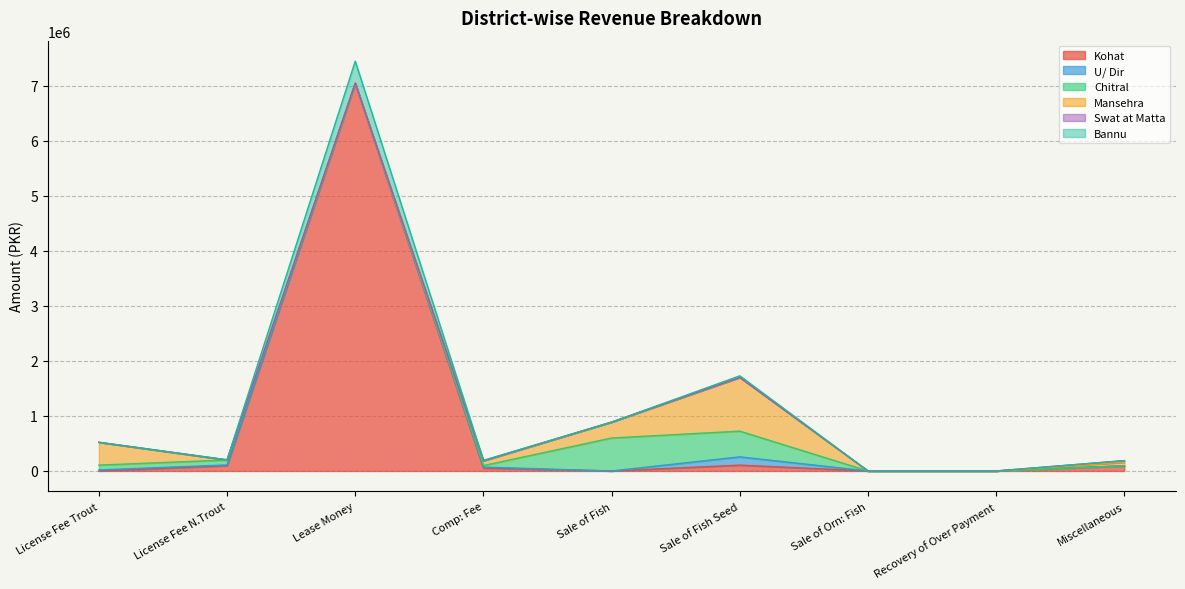

What is the difference between the maximum and minimum values in the Chitral series?

599300